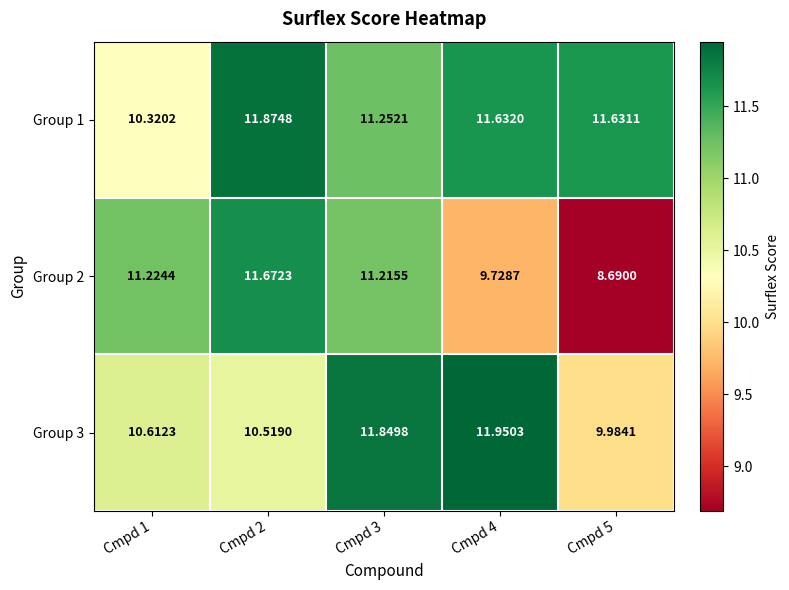

Reading right to left, what are all the values shown in this chart?

Group 1: Cmpd 5=11.6	Cmpd 4=11.6	Cmpd 3=11.3	Cmpd 2=11.9	Cmpd 1=10.3
Group 2: Cmpd 5=8.7	Cmpd 4=9.7	Cmpd 3=11.2	Cmpd 2=11.7	Cmpd 1=11.2
Group 3: Cmpd 5=10.0	Cmpd 4=12.0	Cmpd 3=11.8	Cmpd 2=10.5	Cmpd 1=10.6